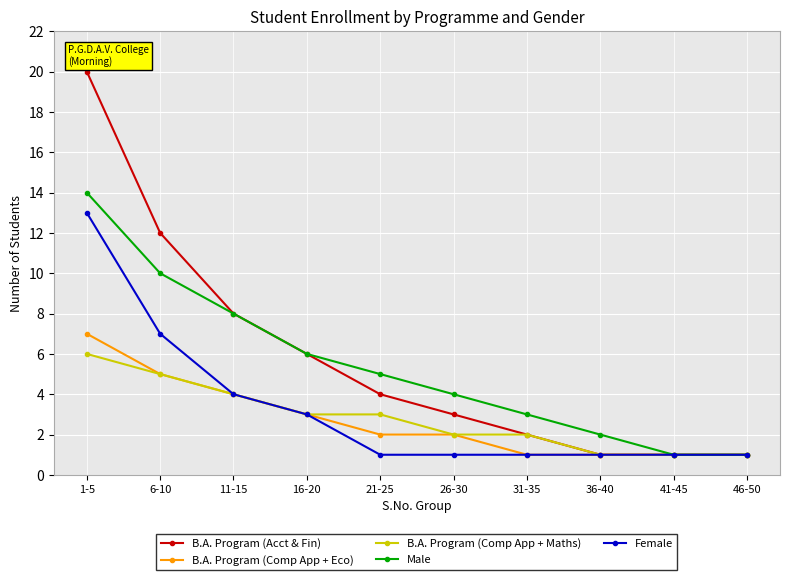

True or false: Female has a value of 7 at 6-10.

True